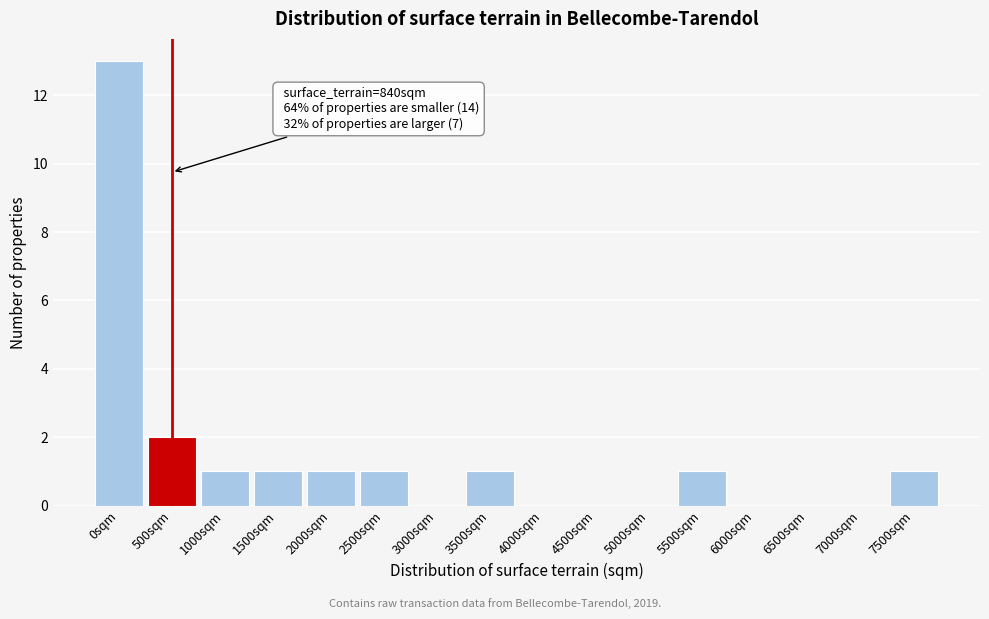

Reading left to right, list all the values displayed in this chart.

0sqm=13	500sqm=2	1000sqm=1	1500sqm=1	2000sqm=1	2500sqm=1	3000sqm=0	3500sqm=1	4000sqm=0	4500sqm=0	5000sqm=0	5500sqm=1	6000sqm=0	6500sqm=0	7000sqm=0	7500sqm=1